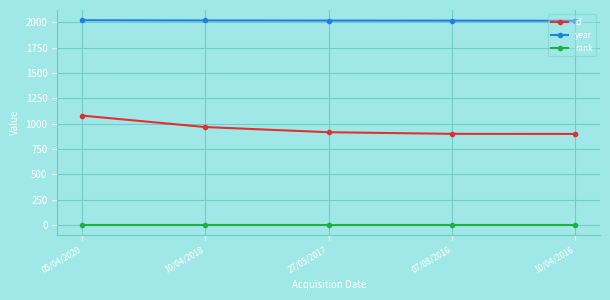

True or false: rank and year intersect in this chart.

False